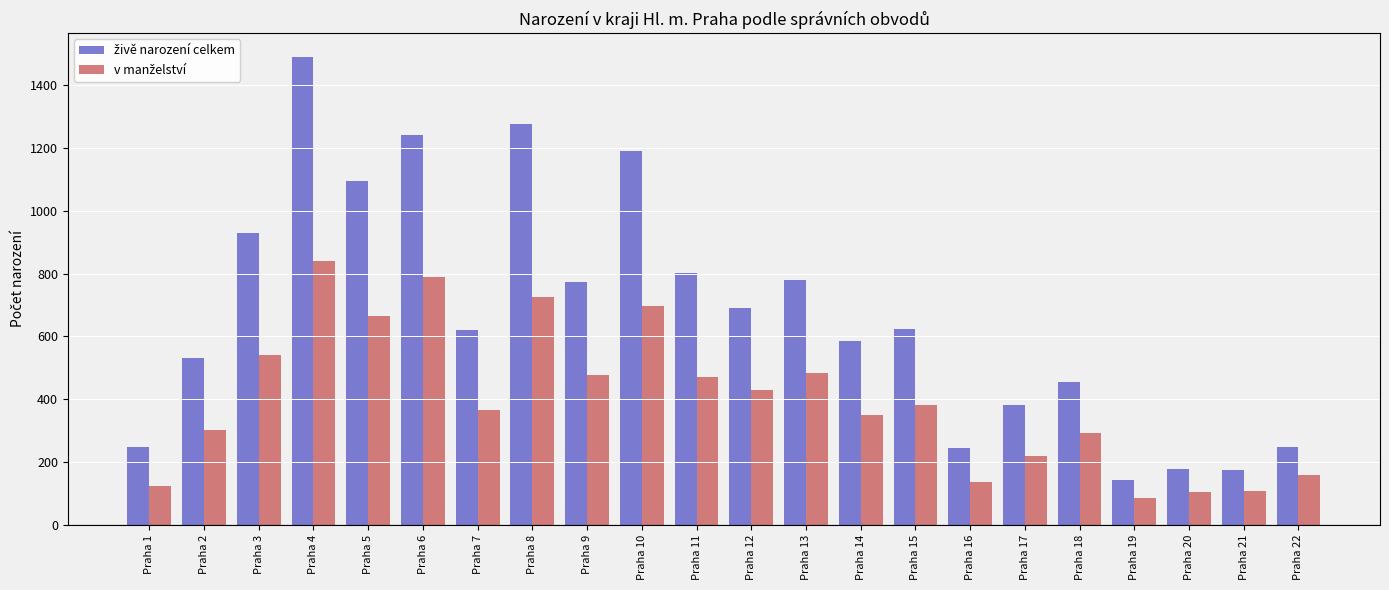

What is the difference between the highest and lowest values at Praha 10?

495